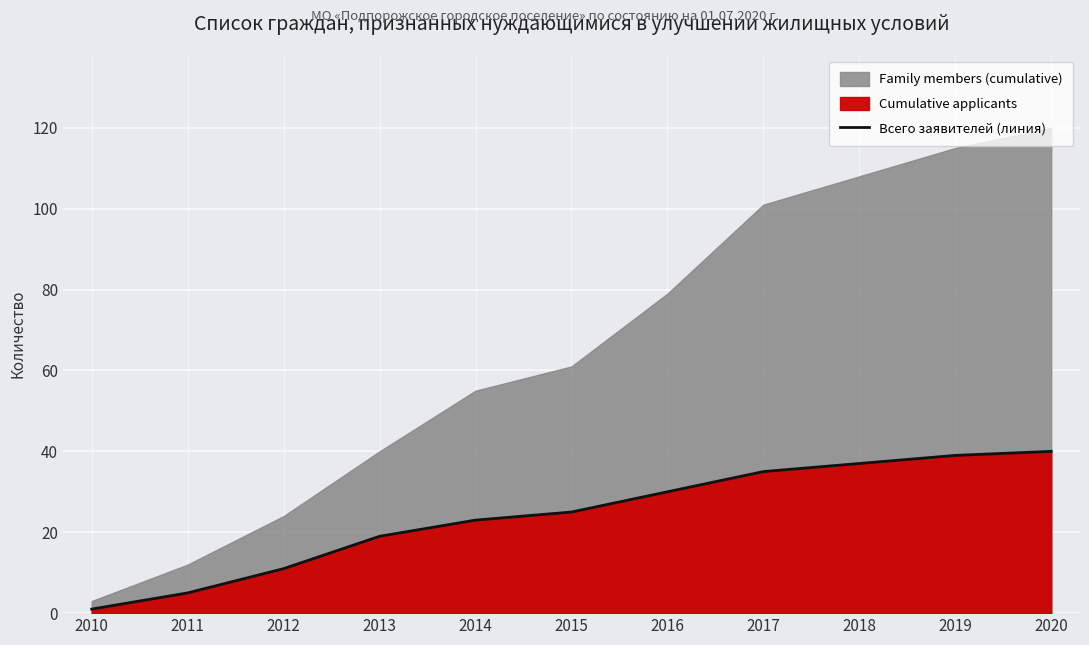

Reading left to right, what are all the values shown in this chart?

1	5	11	19	23	25	30	35	37	39	40